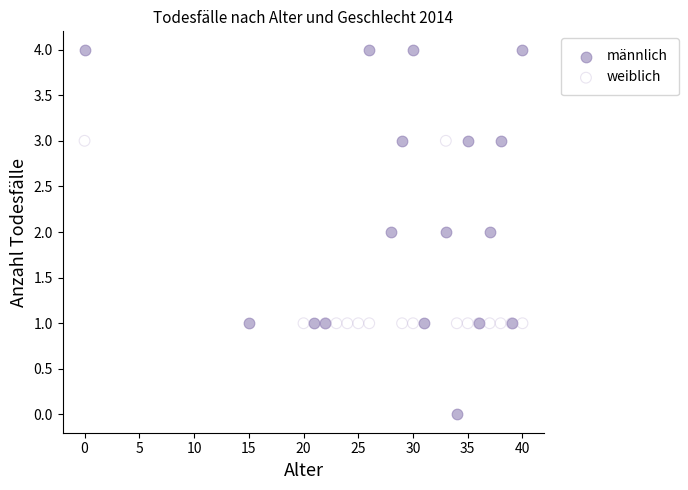

Which series reaches the minimum Y coordinate?

männlich